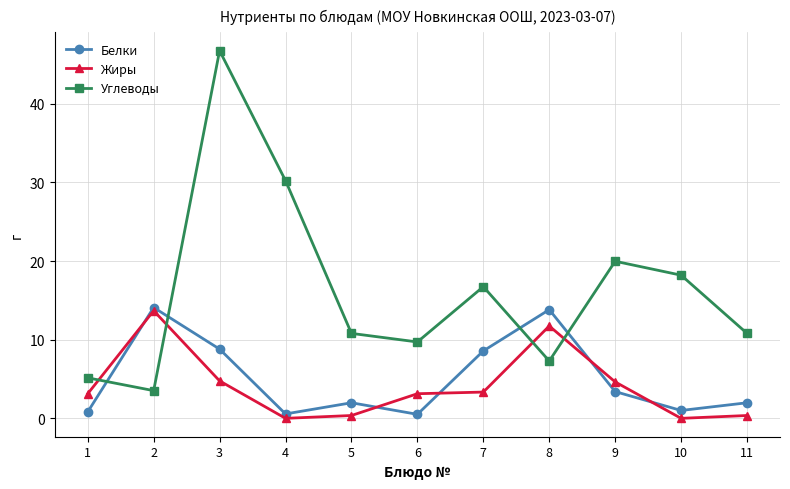

Which series changed the most between 2 and 6?

Белки